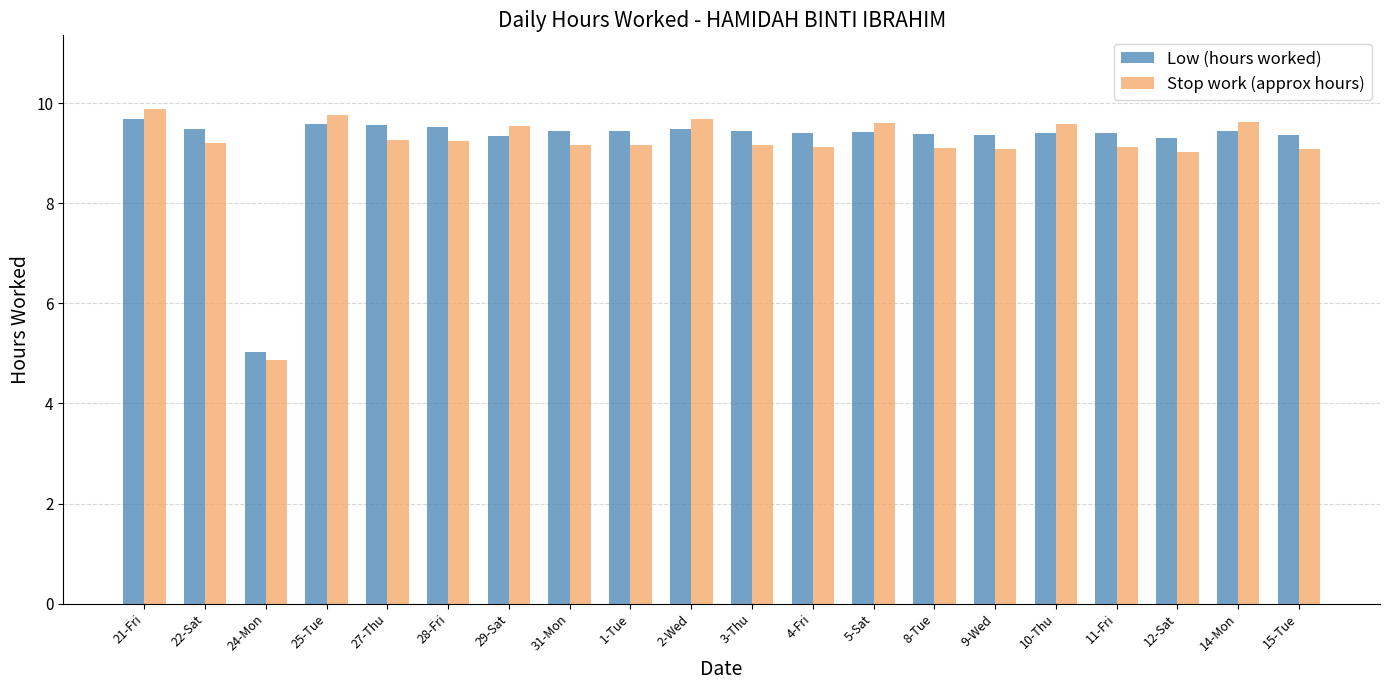

Is it true that Low (hours worked) equals 3.8 at 21-Fri?

False